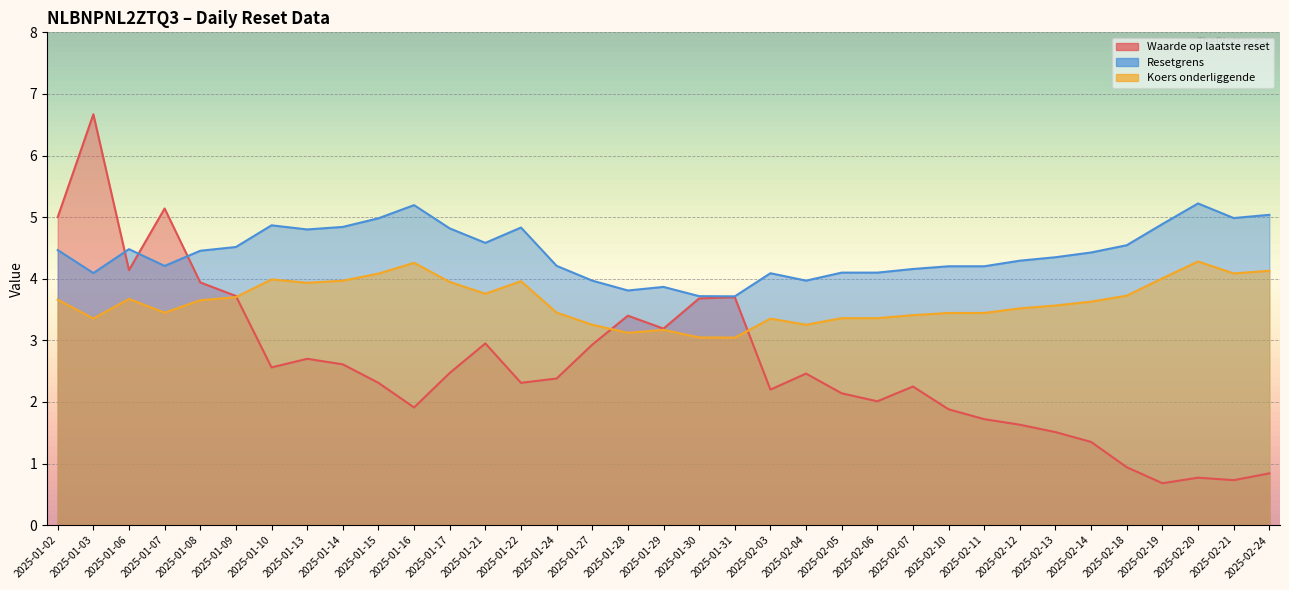

What is the sum of all Resetgrens values?

155.0